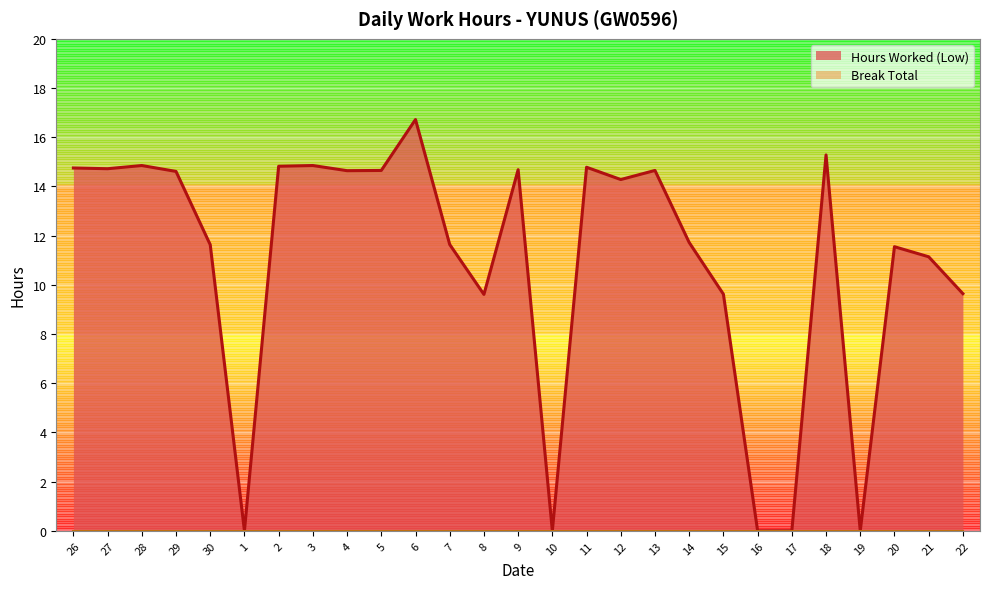

Does the chart display data point markers on the line(s)?

No